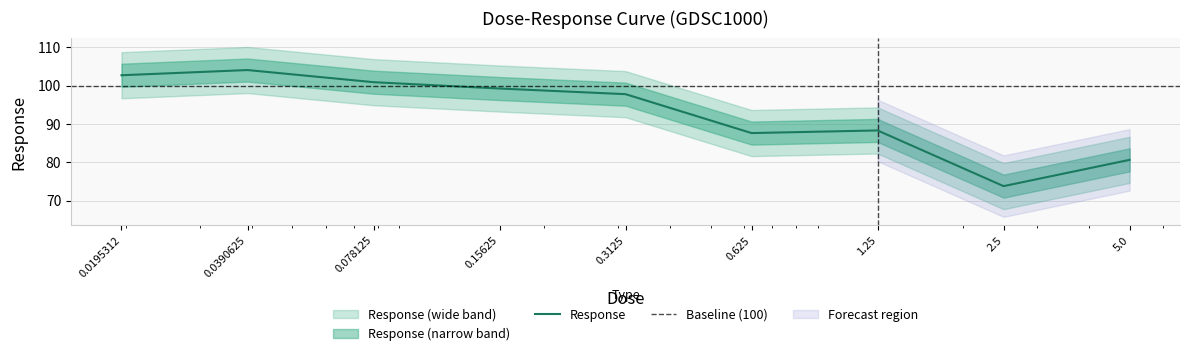

Where is the data nearest to the value 88?

1.25